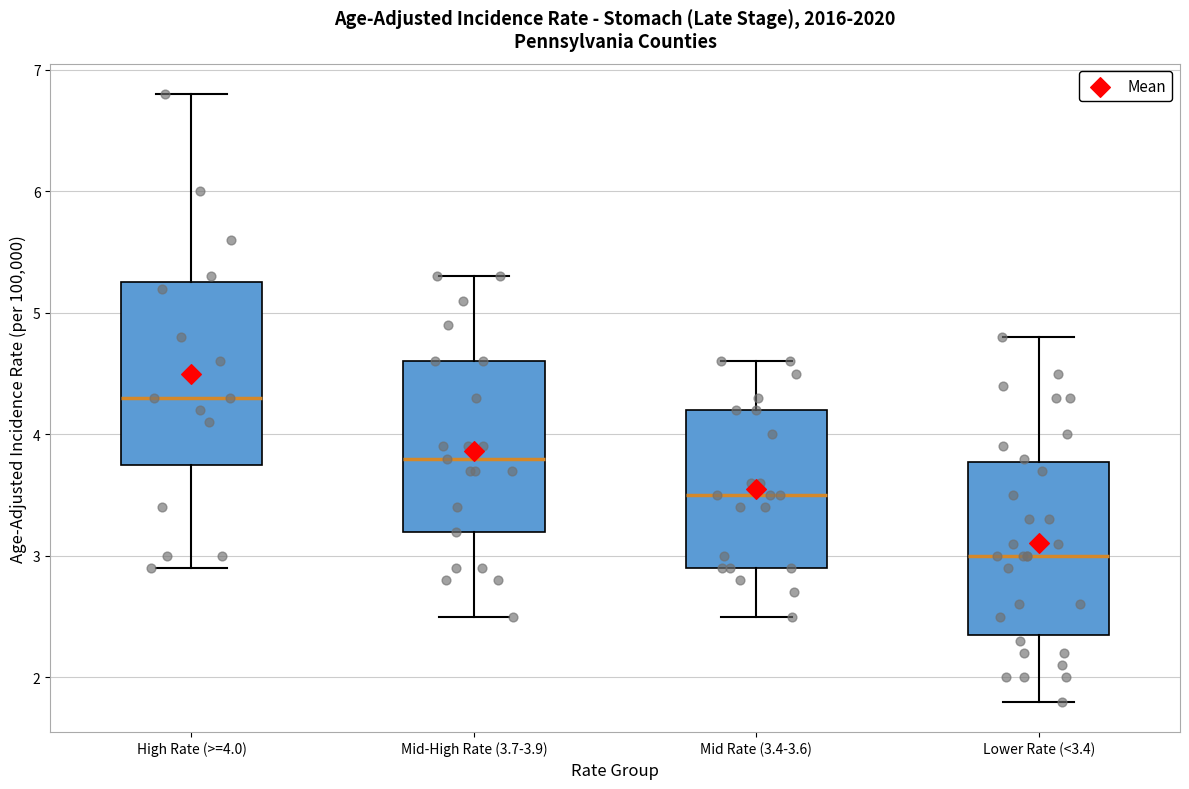

Reading left to right, read every box against the y-axis: the position of its median line, the range the box covers, and the ends of its whiskers. The values are not printed on the chart, so give them approximately, as read against the axis.

High Rate (>=4.0): median 4.3, box 3.8 to 5.3, whiskers 2.9 to 6.8
Mid-High Rate (3.7-3.9): median 3.8, box 3.2 to 4.6, whiskers 2.5 to 5.3
Mid Rate (3.4-3.6): median 3.5, box 2.9 to 4.2, whiskers 2.5 to 4.6
Lower Rate (<3.4): median 3.0, box 2.4 to 3.8, whiskers 1.8 to 4.8